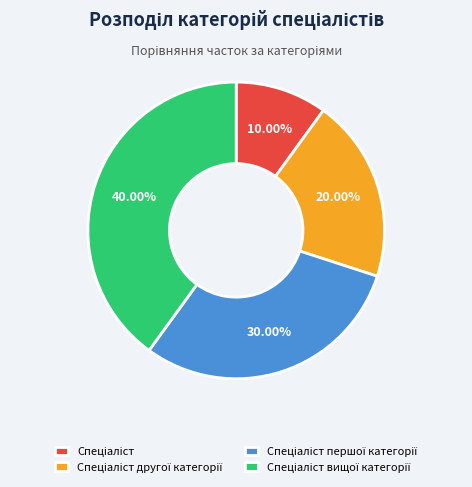

Is there any slice that represents more than half of the pie?

No